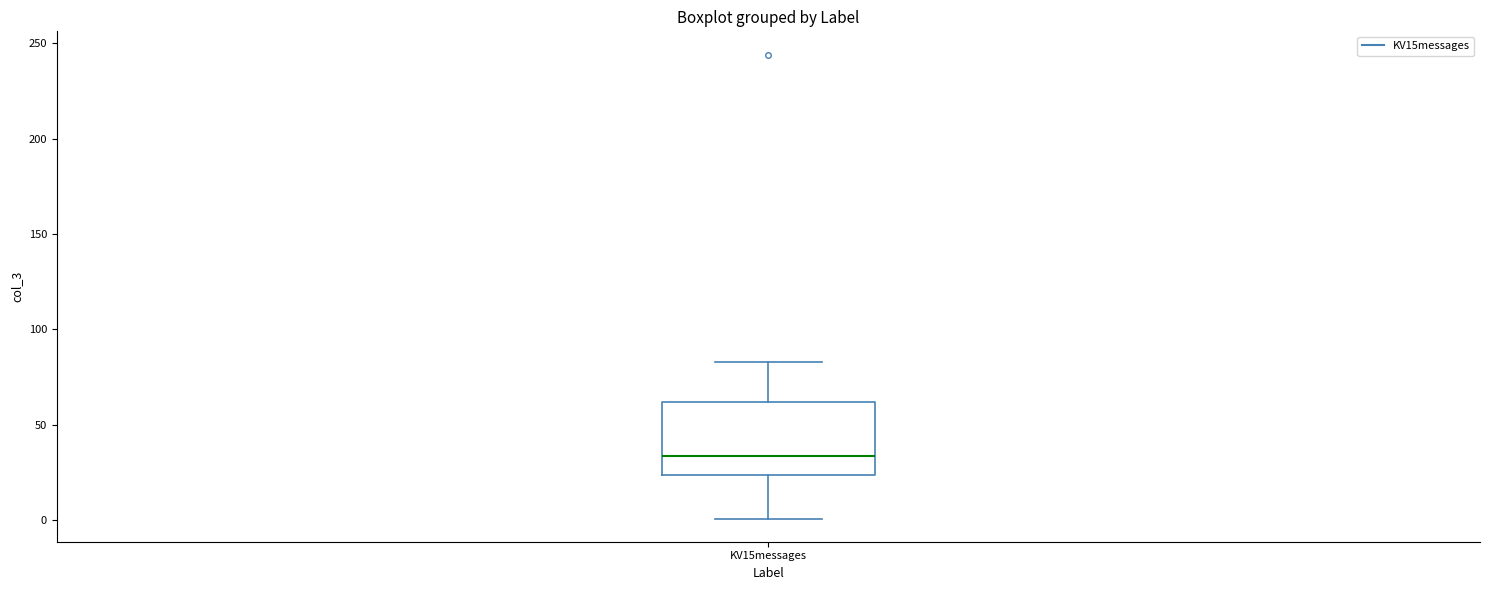

Where does the upper whisker of the box for KV15messages end on the y-axis? The values are not printed on the chart, so give them approximately, as read against the axis.

85